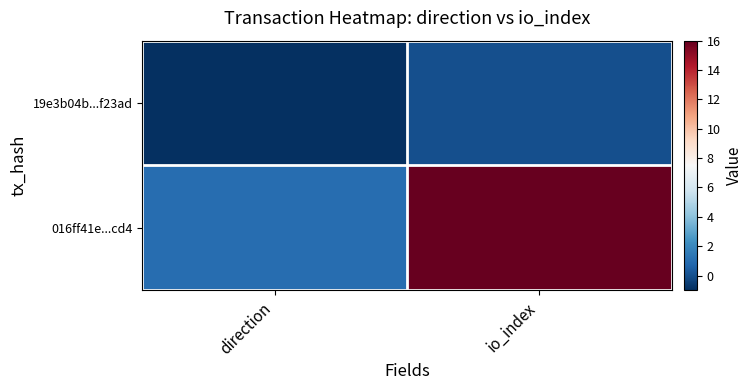

Which series has the largest total across all categories?

016ff41e...cd4